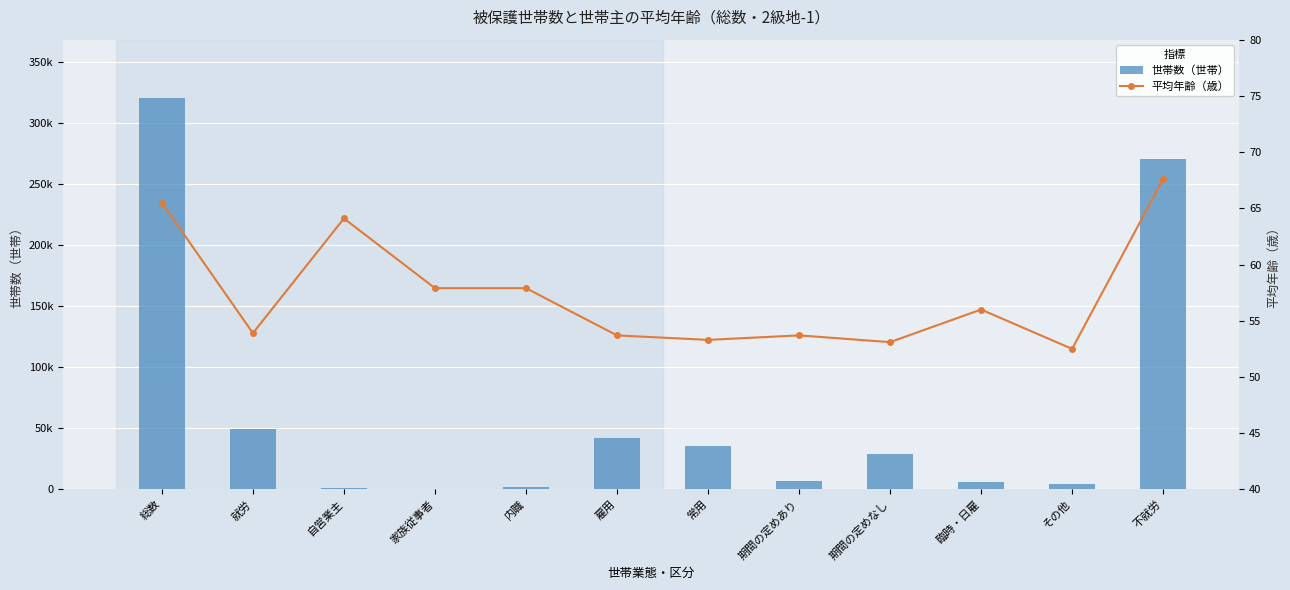

The value of 平均年齢（歳） at 就労 is 53.9. True or false?

True